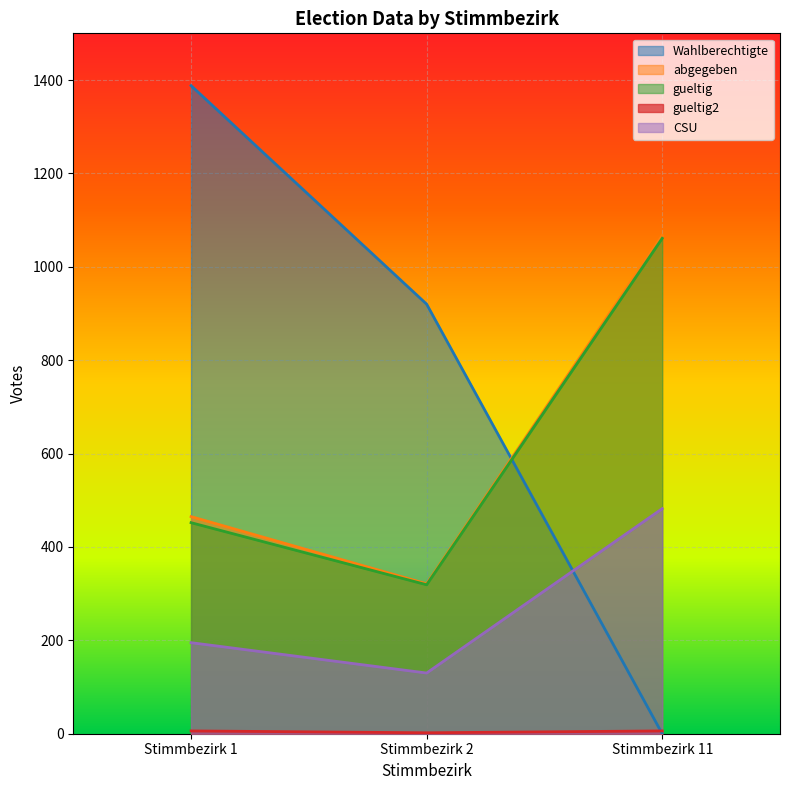

Reading left to right, transcribe all the data shown in this chart.

Wahlberechtigte: 1388	920	0
abgegeben: 465	321	1067
gueltig: 452	319	1061
gueltig2: 6	2	6
CSU: 195	130	482